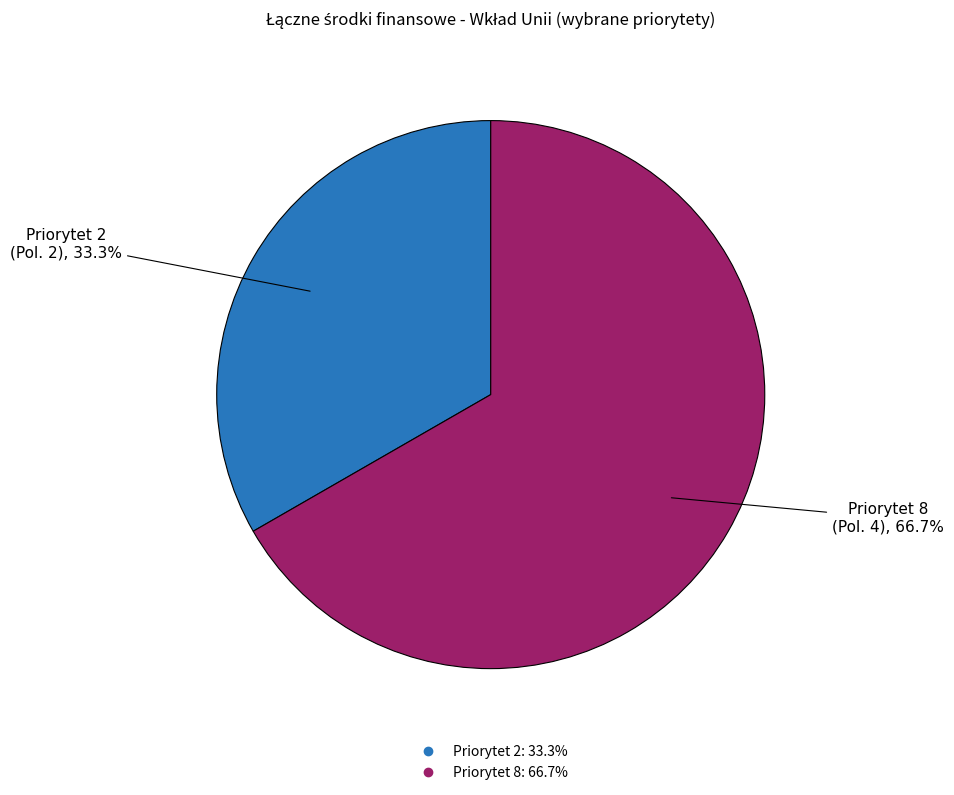

How many slices are in this pie chart?

2